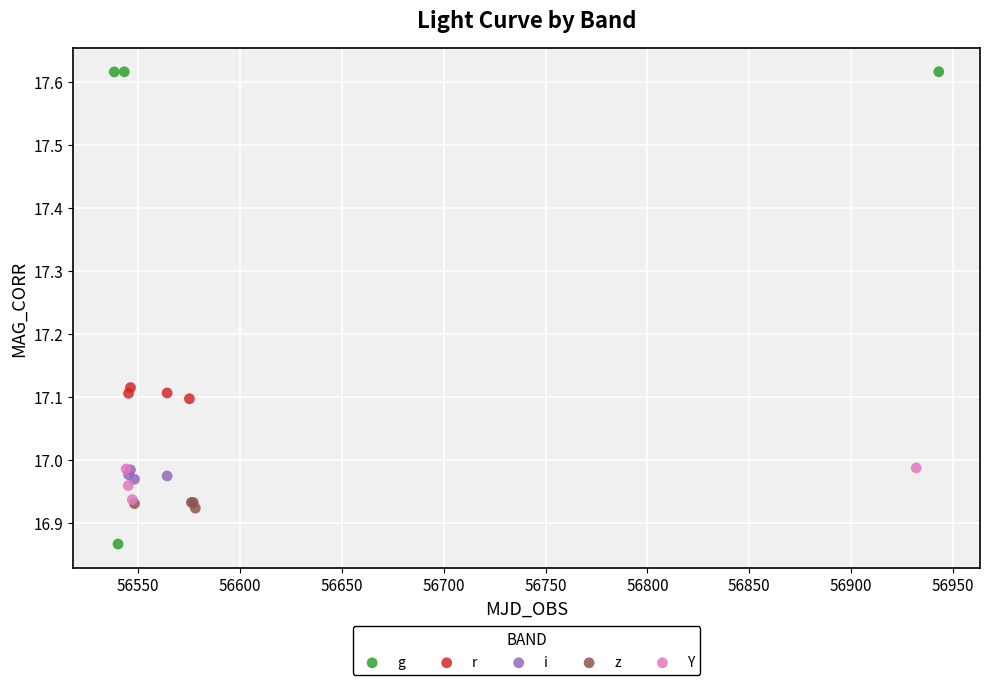

Which series reaches the minimum Y coordinate?

g